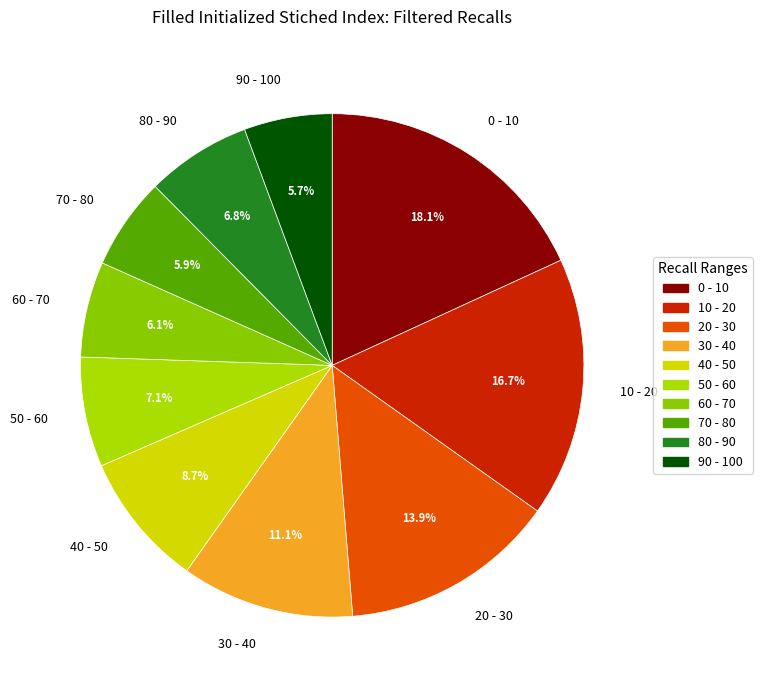

What percentage do 0 - 10 and 30 - 40 together represent?

29.2%